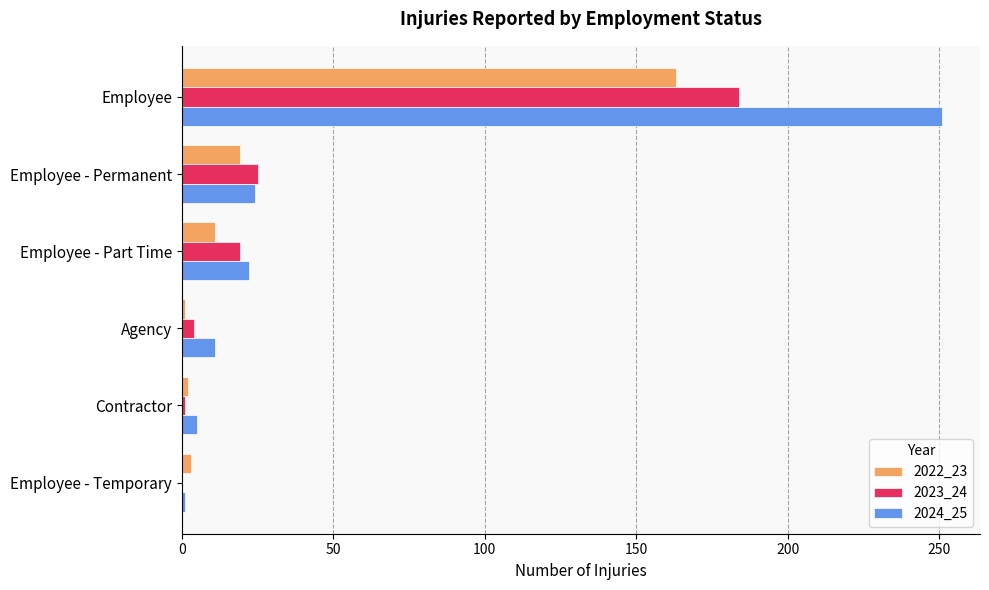

What is the average value of the 2022_23 series?

33